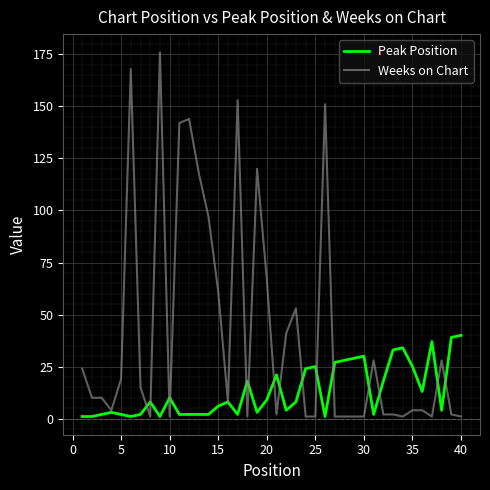

What is the highest value of the Peak Position series?

40